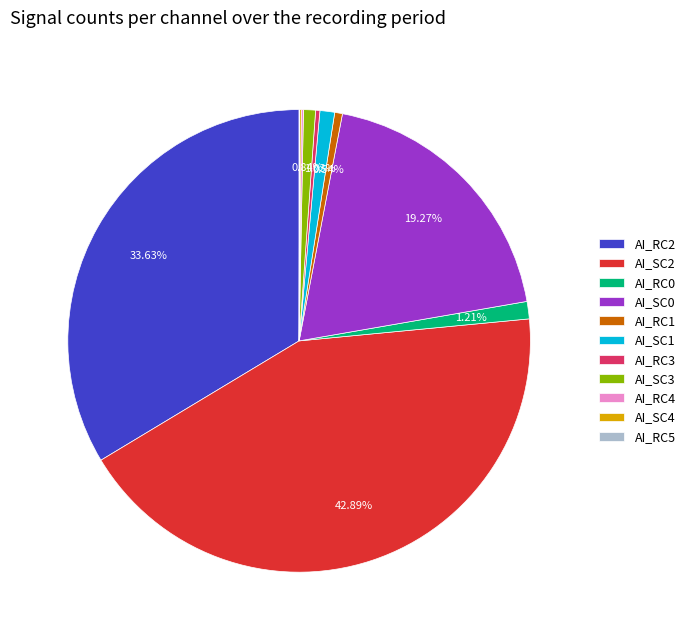

Is there any slice that represents more than half of the pie?

No